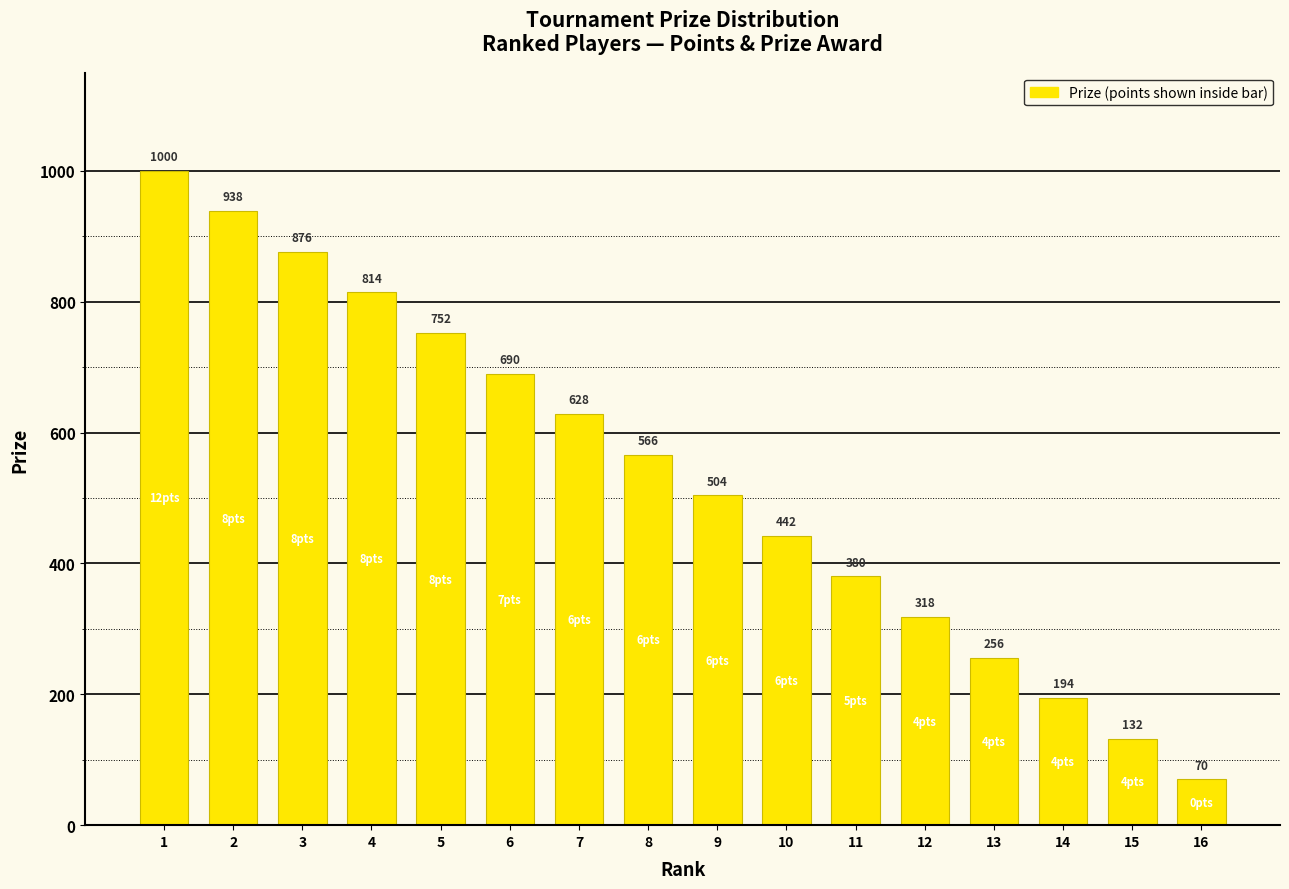

What is the change in value from 12 to 15?

-186